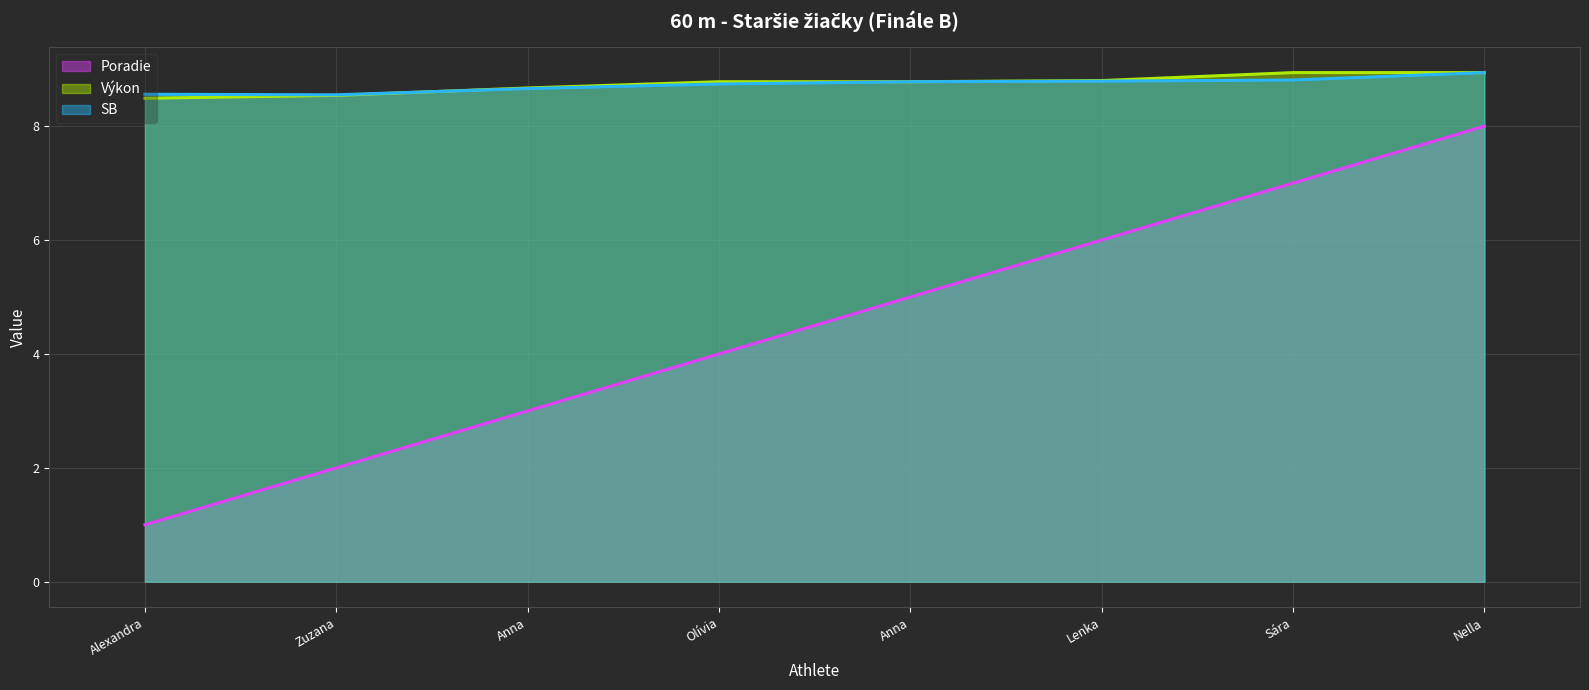

What is the label of the 5th point from the right?

Olívia